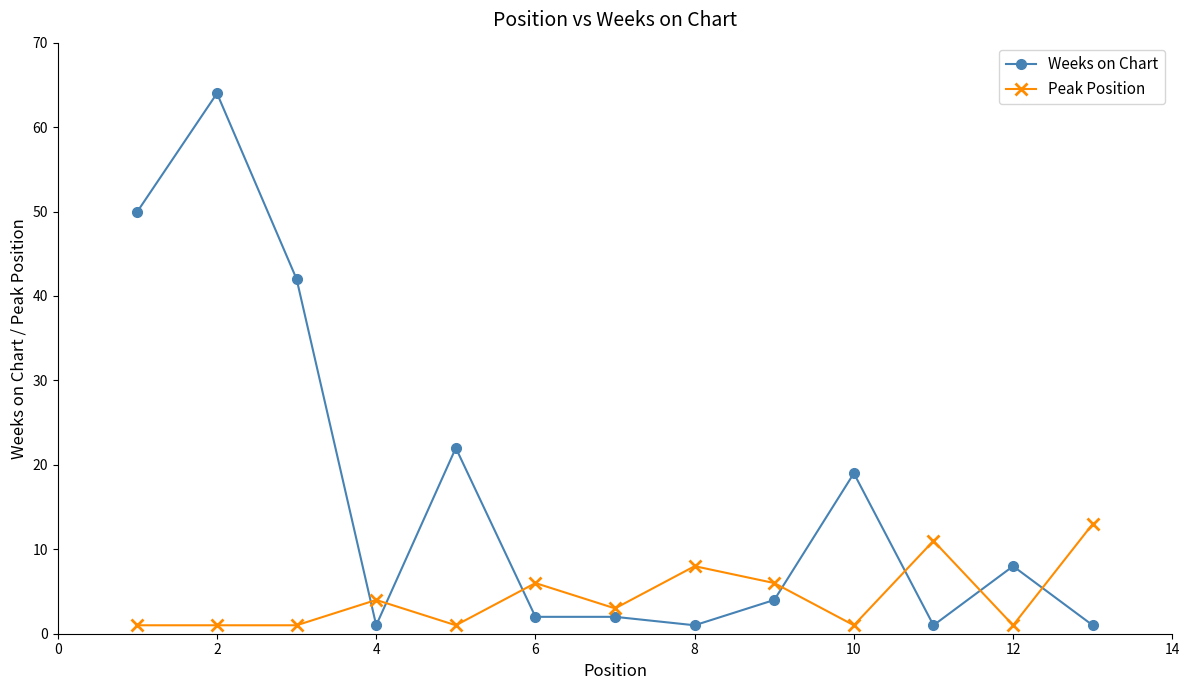

Which series has the largest total across all categories?

Weeks on Chart